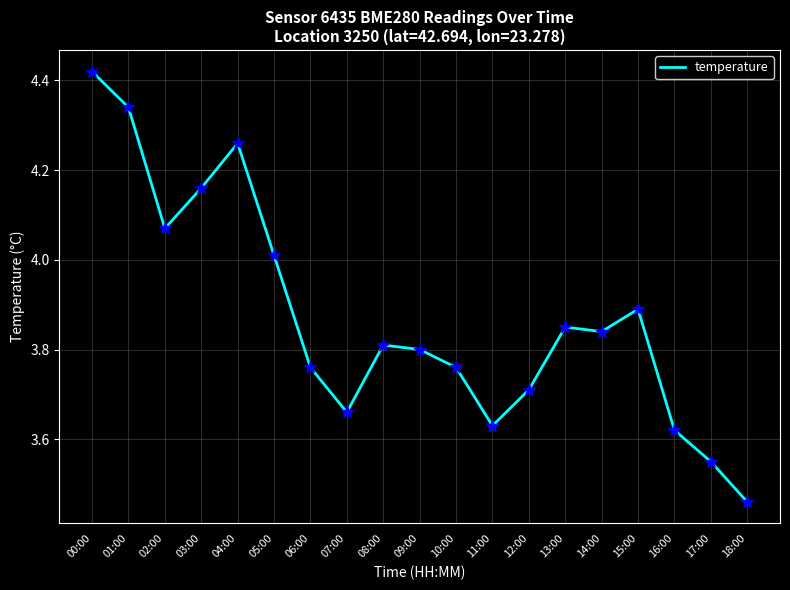

Approximately how many times larger is the value at 11:00 compared to 14:00?

0.9